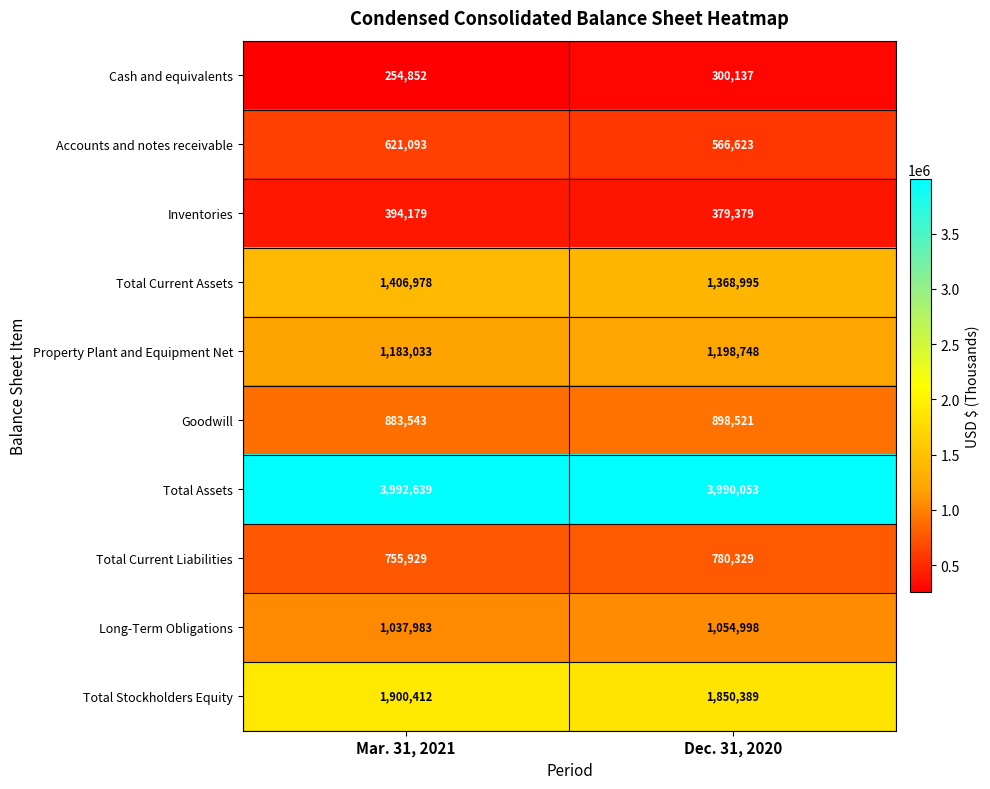

List the series in order of their peak value, highest first.

Total Assets, Total Stockholders Equity, Total Current Assets, Property Plant and Equipment Net, Long-Term Obligations, Goodwill, Total Current Liabilities, Accounts and notes receivable, Inventories, Cash and equivalents